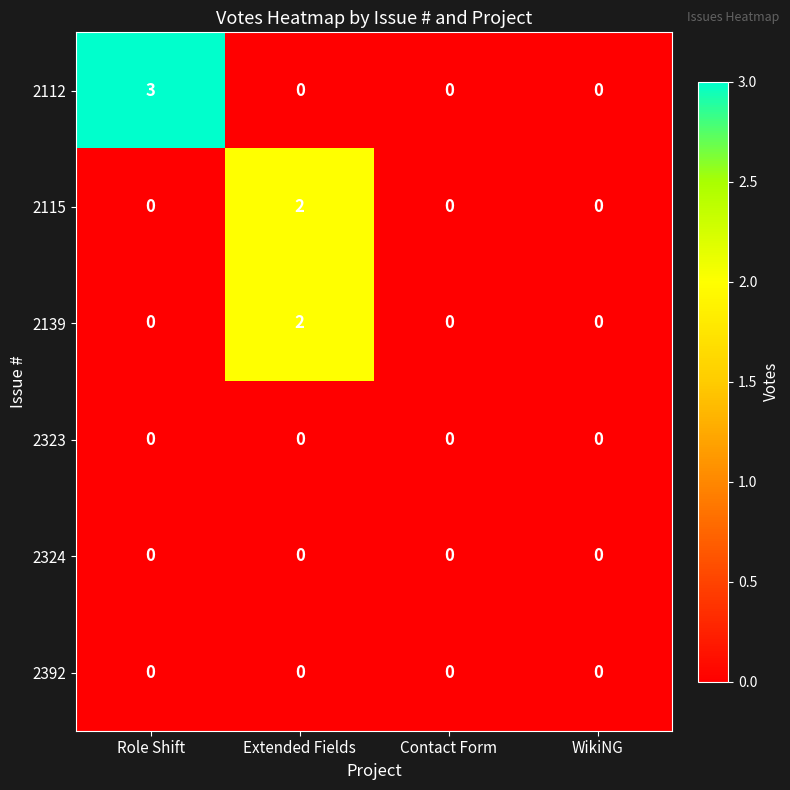

Which series has the largest range (max minus min)?

2112